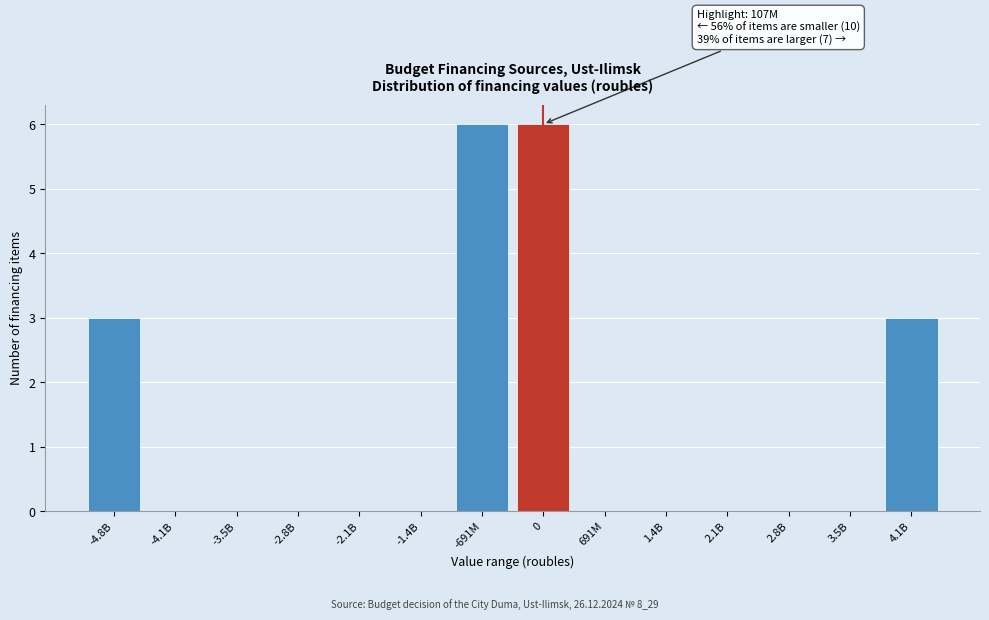

Reading left to right, list all the values displayed in this chart.

-4.8B=3	-4.1B=0	-3.5B=0	-2.8B=0	-2.1B=0	-1.4B=0	-691M=6	0=6	691M=0	1.4B=0	2.1B=0	2.8B=0	3.5B=0	4.1B=3